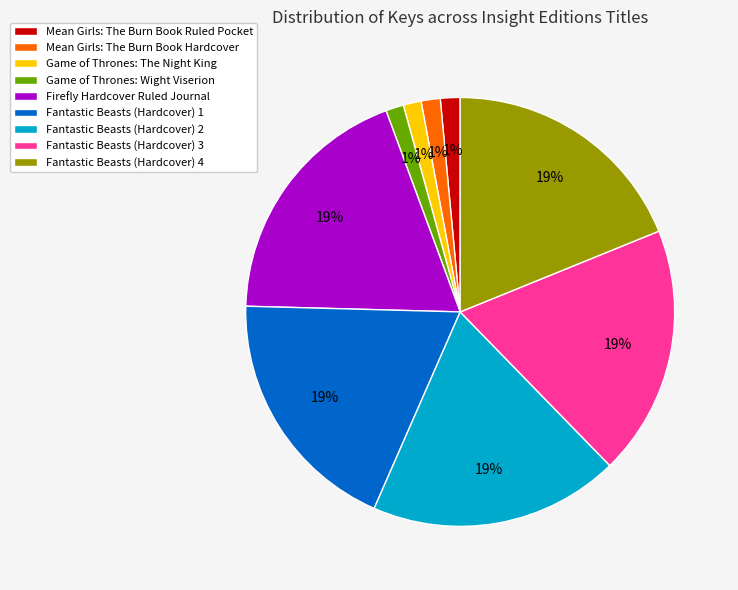

Combined, do Fantastic Beasts (Hardcover) 3 and Mean Girls: The Burn Book Hardcover account for over 50%?

No